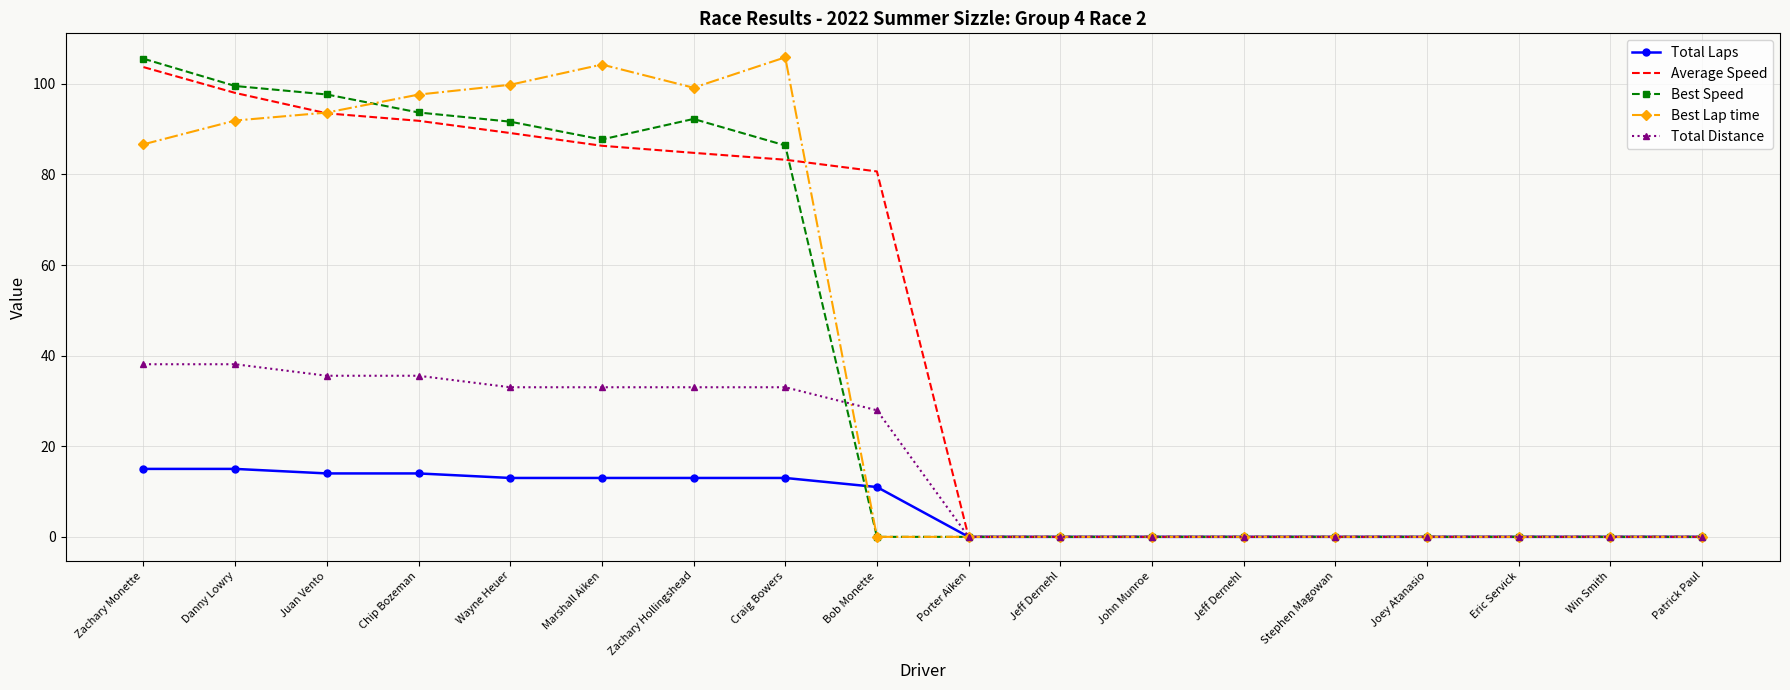

Reading left to right, extract all data points from this chart.

Total Laps: 15.0	15.0	14.0	14.0	13.0	13.0	13.0	13.0	11.0	0.0	0.0	0.0	0.0	0.0	0.0	0.0	0.0	0.0
Average Speed: 103.7	98.0	93.5	91.8	89.1	86.3	84.8	83.2	80.7	0.0	0.0	0.0	0.0	0.0	0.0	0.0	0.0	0.0
Best Speed: 105.5	99.5	97.6	93.7	91.6	87.7	92.2	86.4	0.0	0.0	0.0	0.0	0.0	0.0	0.0	0.0	0.0	0.0
Best Lap time: 86.6	91.9	93.7	97.6	99.8	104.3	99.1	105.8	0.0	0.0	0.0	0.0	0.0	0.0	0.0	0.0	0.0	0.0
Total Distance: 38.1	38.1	35.6	35.6	33.0	33.0	33.0	33.0	27.9	0.0	0.0	0.0	0.0	0.0	0.0	0.0	0.0	0.0